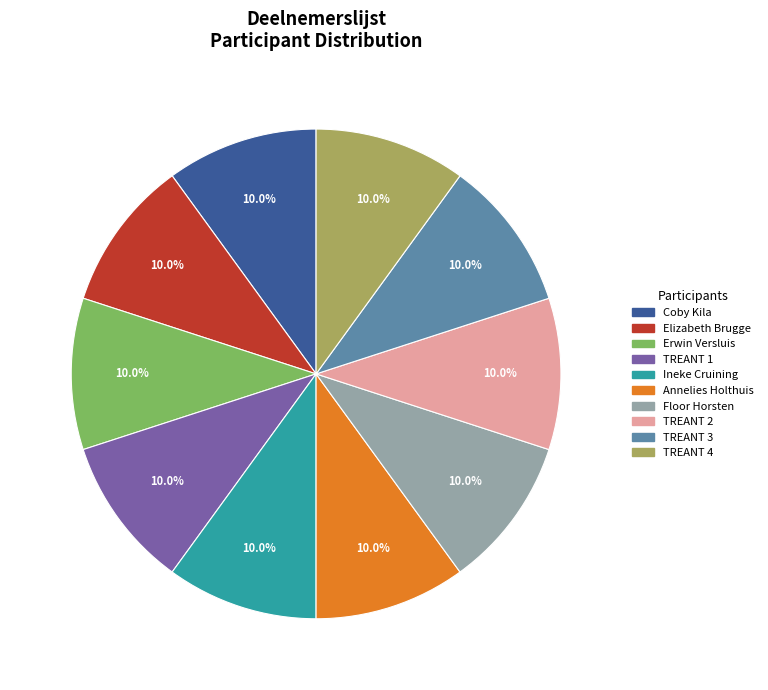

Count the number of slices in the pie.

10